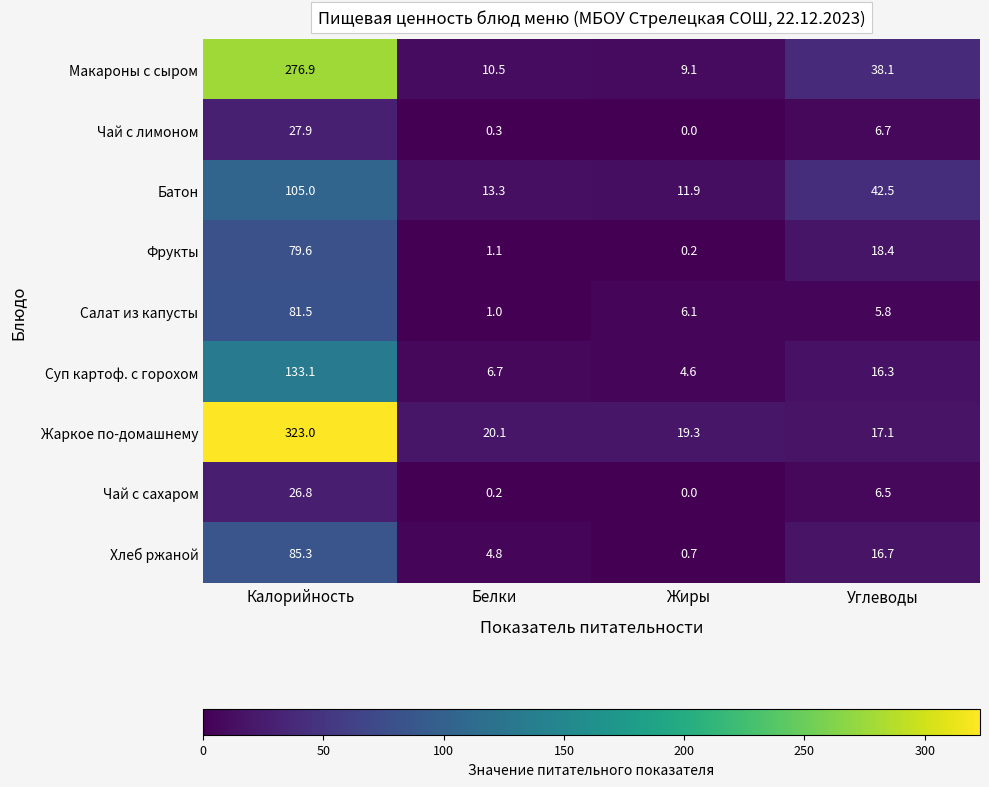

Where is Суп картоф. с горохом nearest to the value 68?

Углеводы